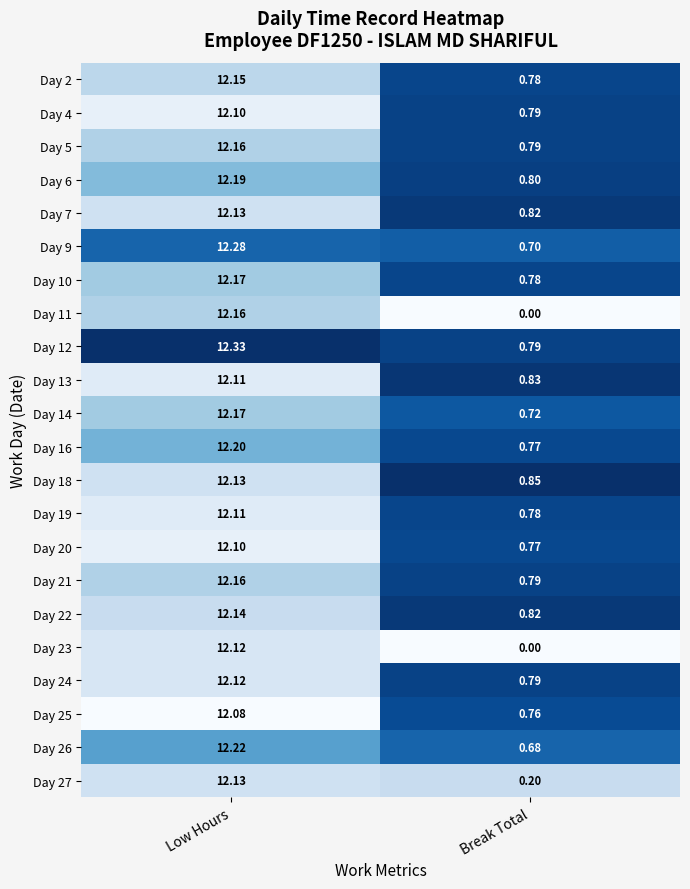

Which category has the highest value in the Day 27 series?

Low Hours